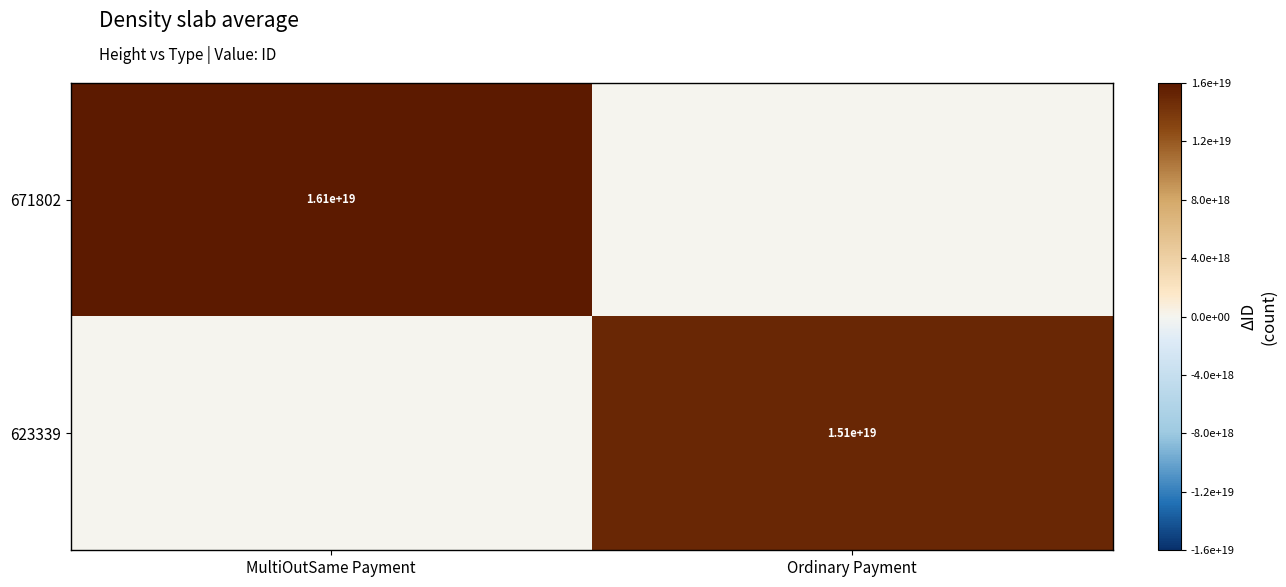

True or false: 671802 has a value of 24461238584288251904 at MultiOutSame Payment.

False